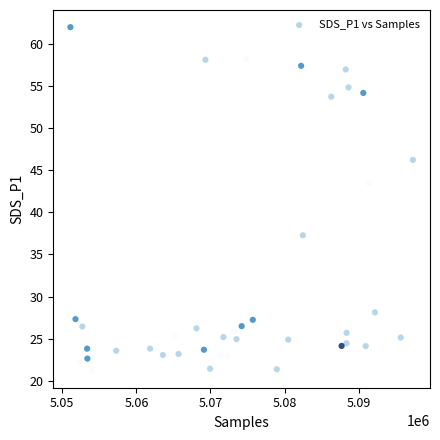

What Y value in the scatter plot is closest to 41?

43.5